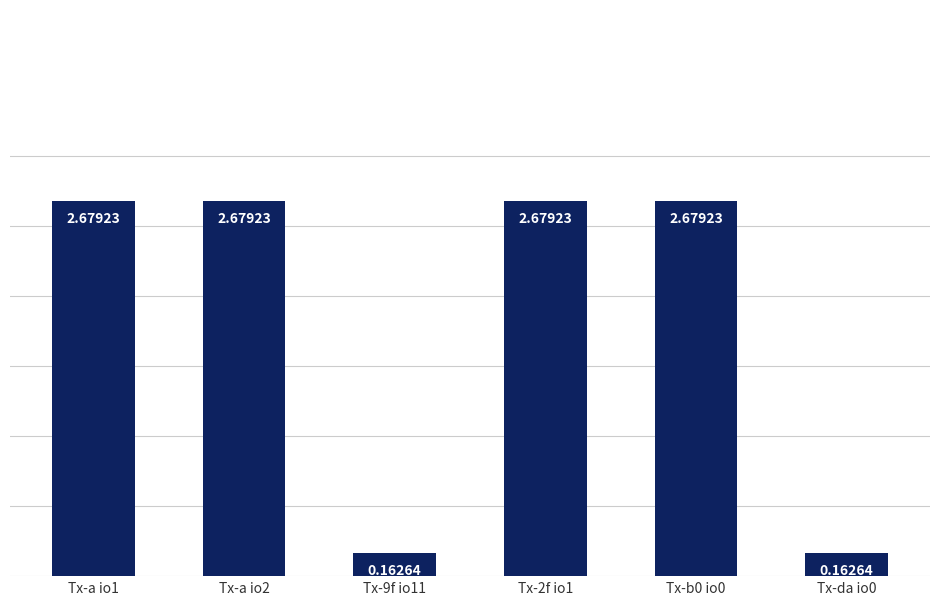

How many bars are there in total?

6